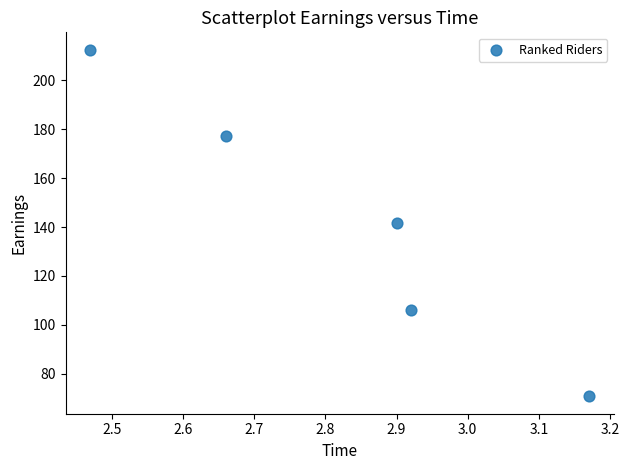

What is the range of Y values (max minus min)?

141.6